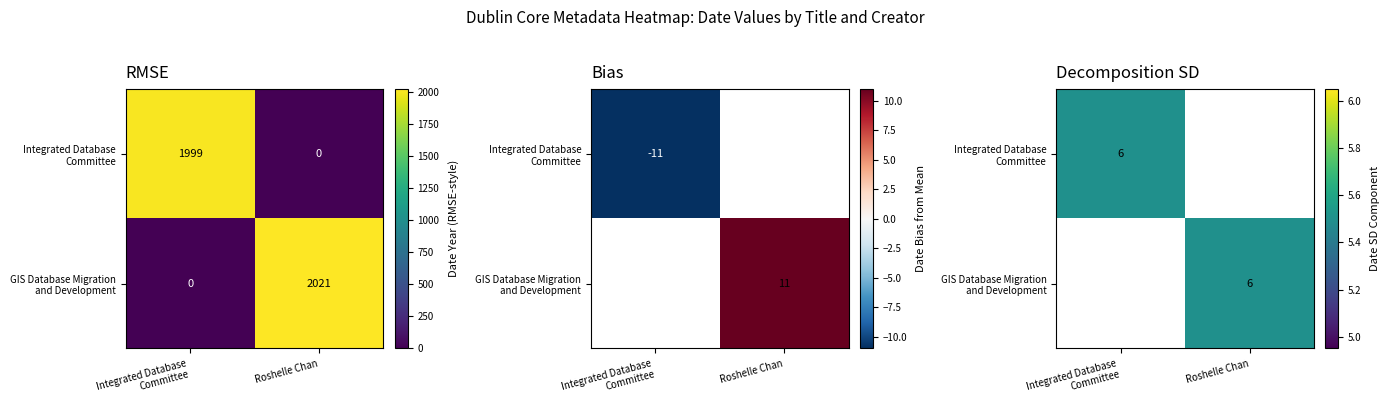

The GIS Database Migration and Development series shows 523 at Integrated Database Committee. True or false?

False